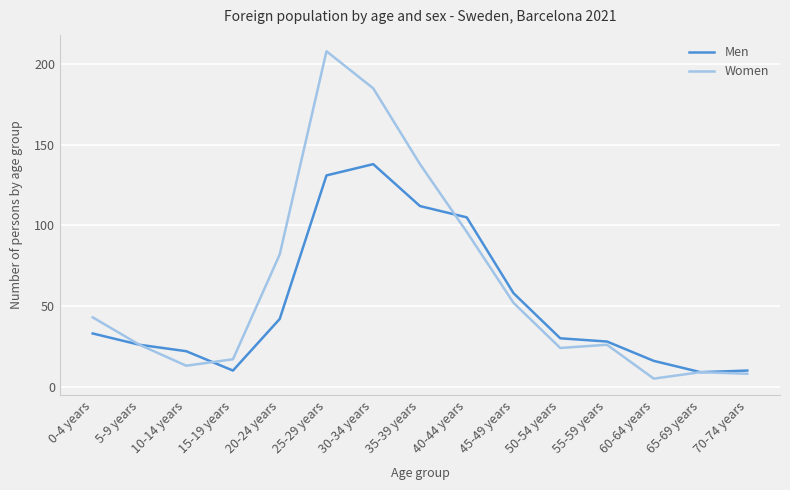

At how many categories does at least one series exceed 5?

15